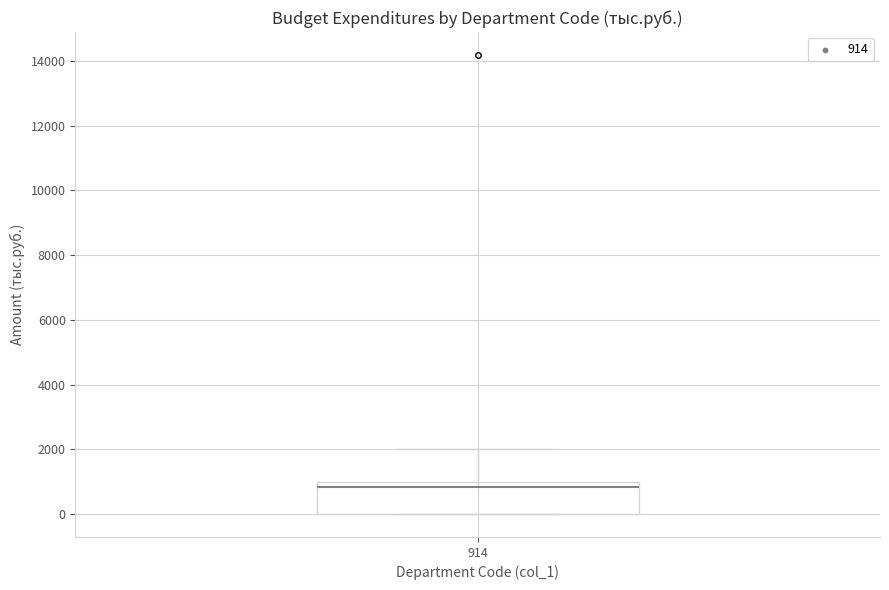

Transcribe this box plot: give where the median line is, the range the box spans, and where the two whiskers end, as read against the y-axis. The values are not printed on the chart, so give them approximately, as read against the axis.

median 800, box 0 to 1000, whiskers 0 to 2000